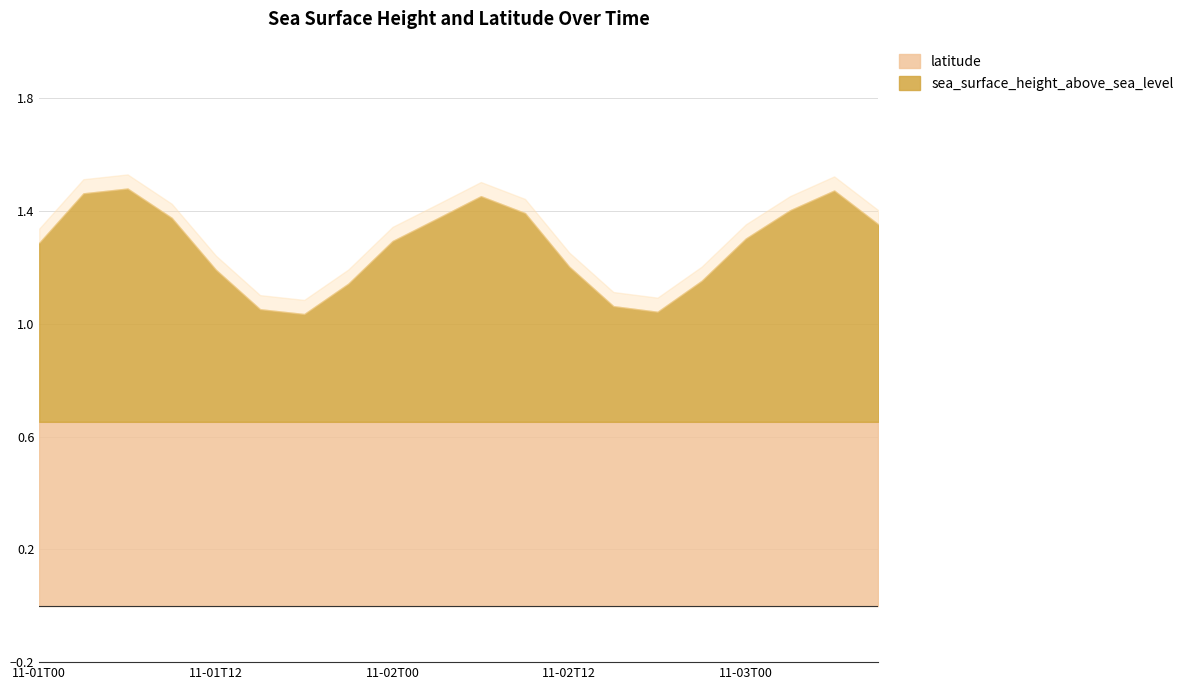

True or false: latitude has more than 2 interior local peaks.

False